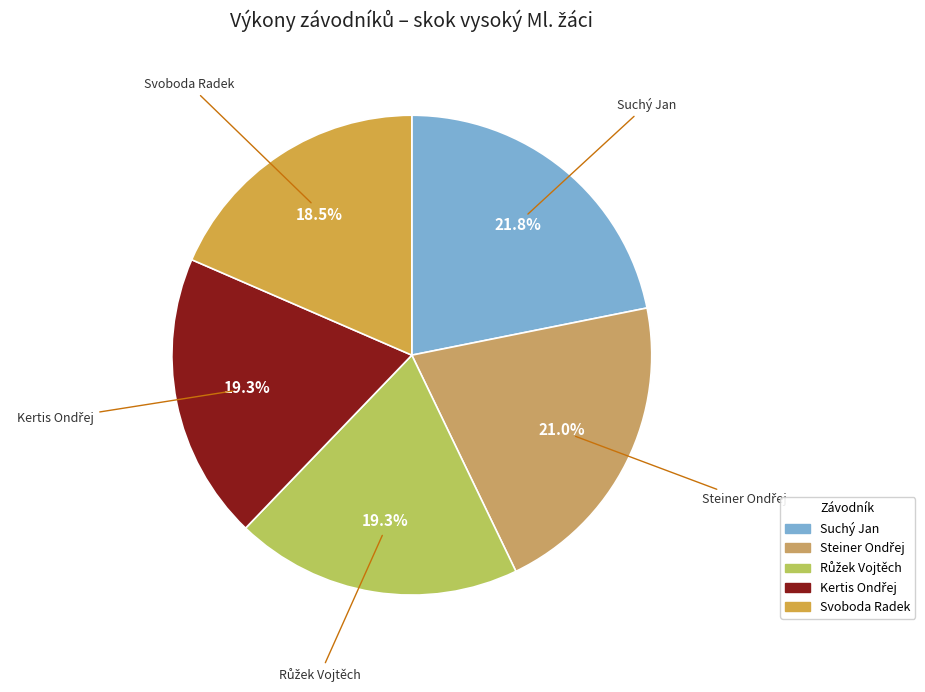

Which slice is the largest?

Suchý Jan